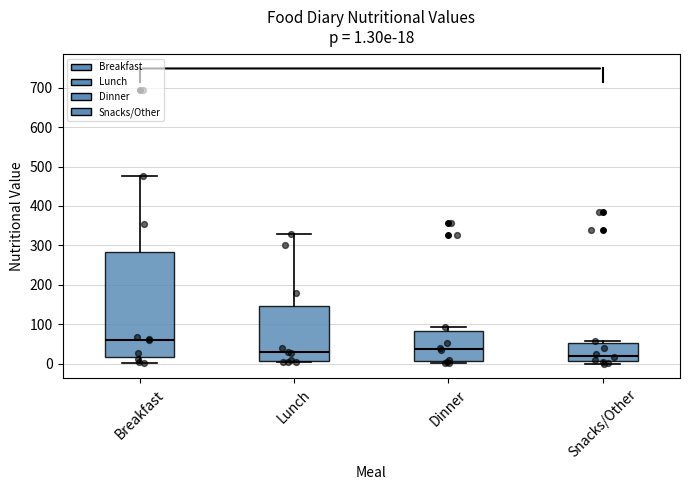

Comparing the boxes themselves (not the whiskers), which one is the tallest?

Breakfast